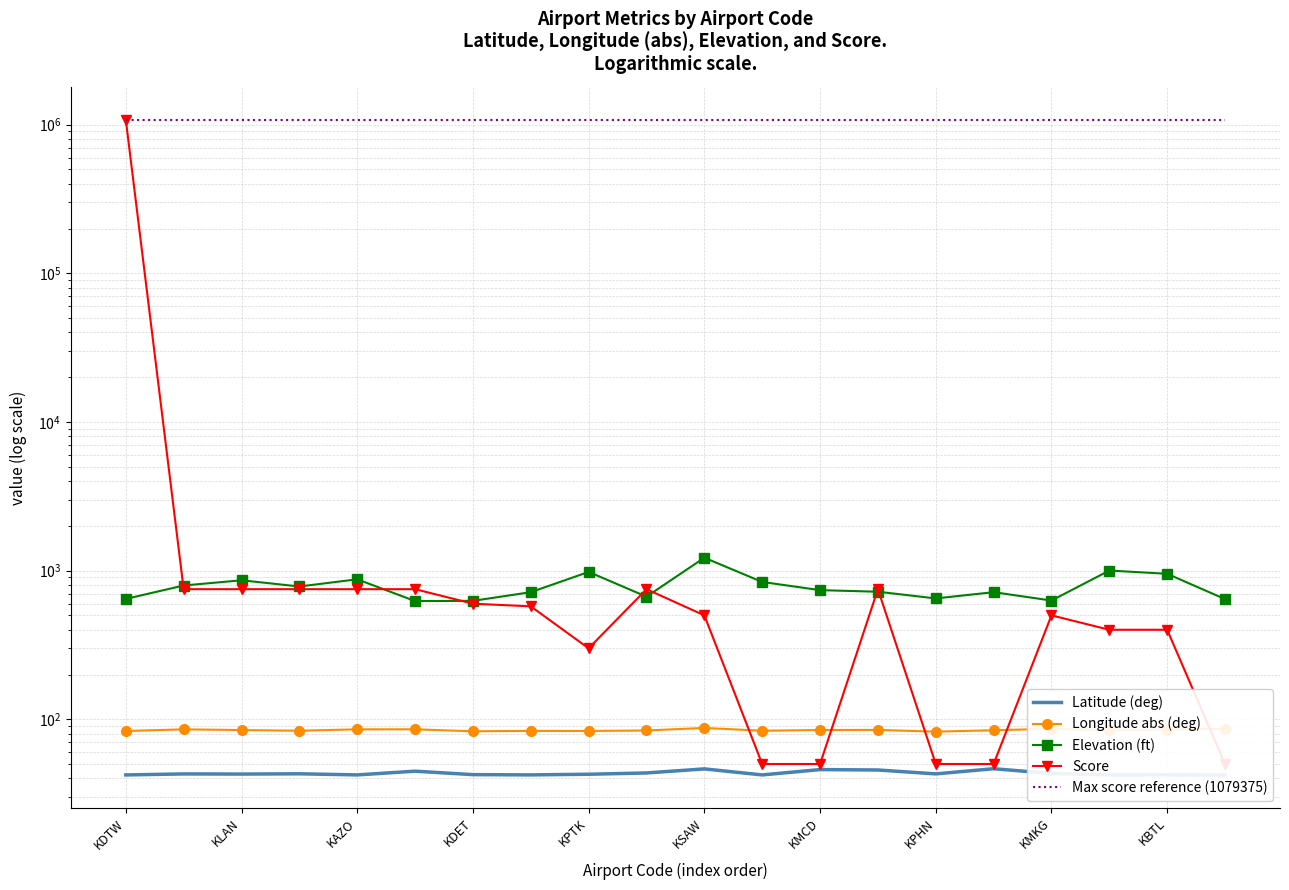

What is the value of the Max score reference (1079375) point at the 13th from the left?

1079375.0